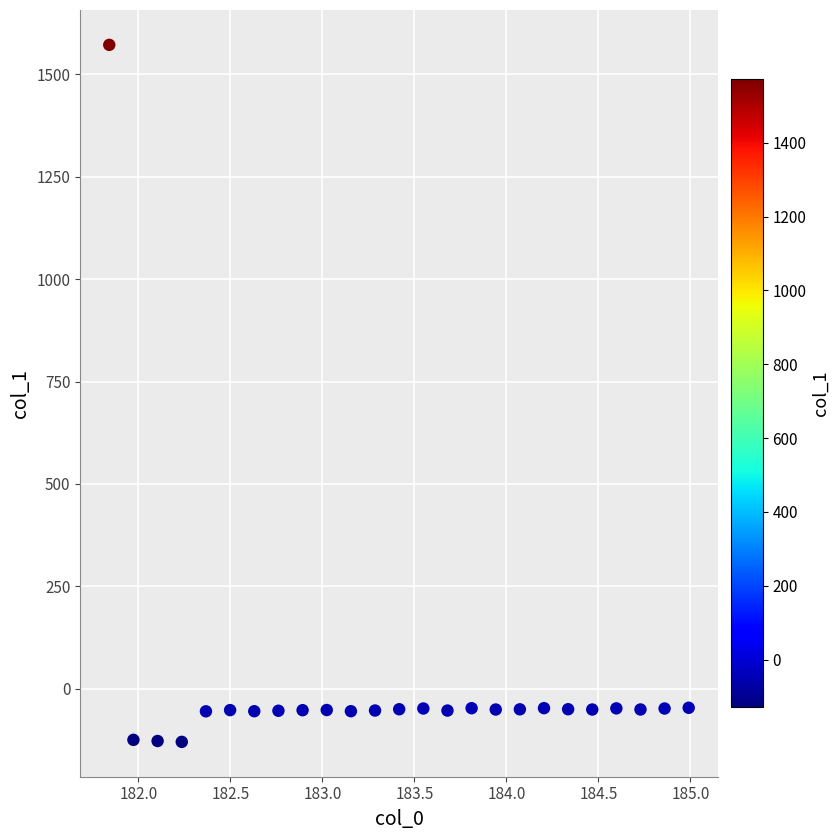

What is the range of X values (max minus min)?

3.1